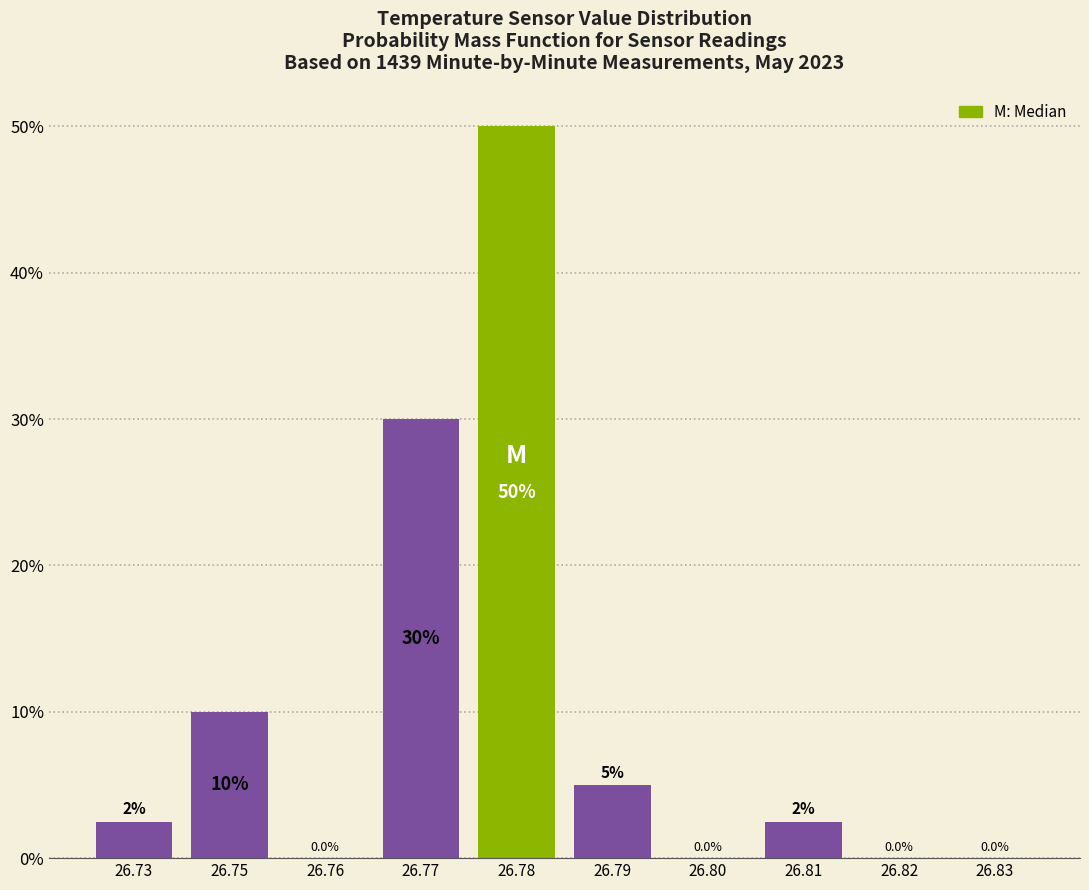

Reading right to left, list all the values displayed in this chart.

26.83=0.0	26.82=0.0	26.81=2.5	26.80=0.0	26.79=5.0	26.78=50.0	26.77=30.0	26.76=0.0	26.75=10.0	26.73=2.5